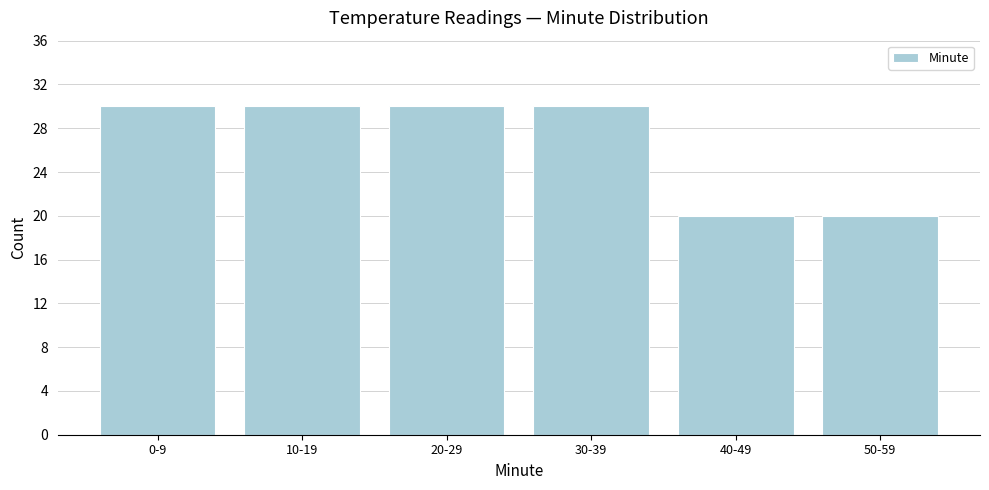

Reading left to right, extract all data points from this chart.

0-9=30	10-19=30	20-29=30	30-39=30	40-49=20	50-59=20